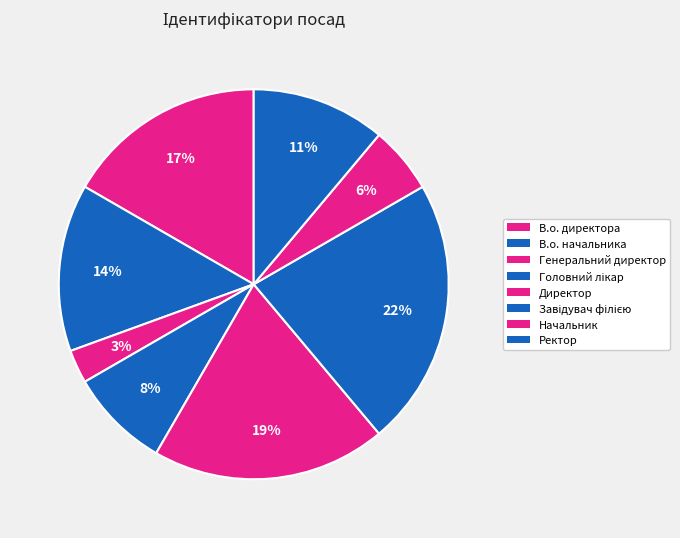

Count the number of slices in the pie.

8